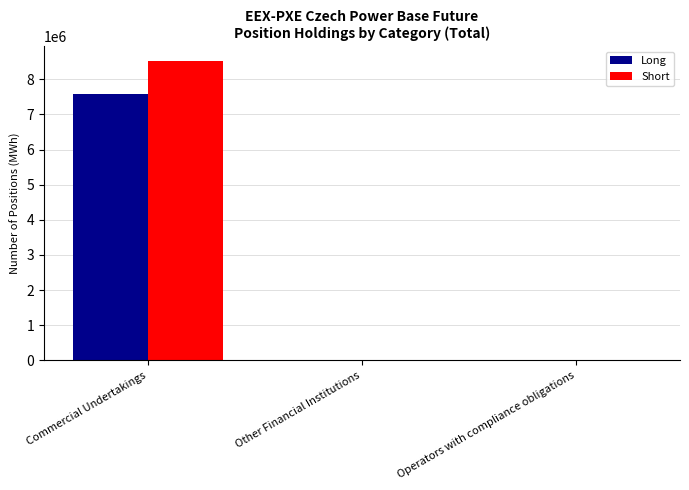

At which category is the sum across all series the highest?

Commercial Undertakings